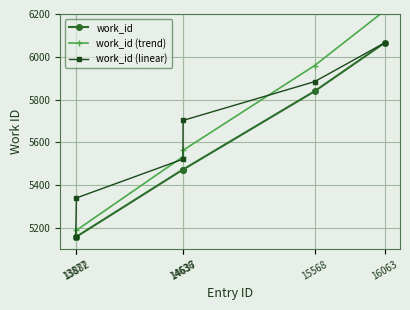

Between 13882 and 14636, which series saw the biggest shift?

work_id (trend)